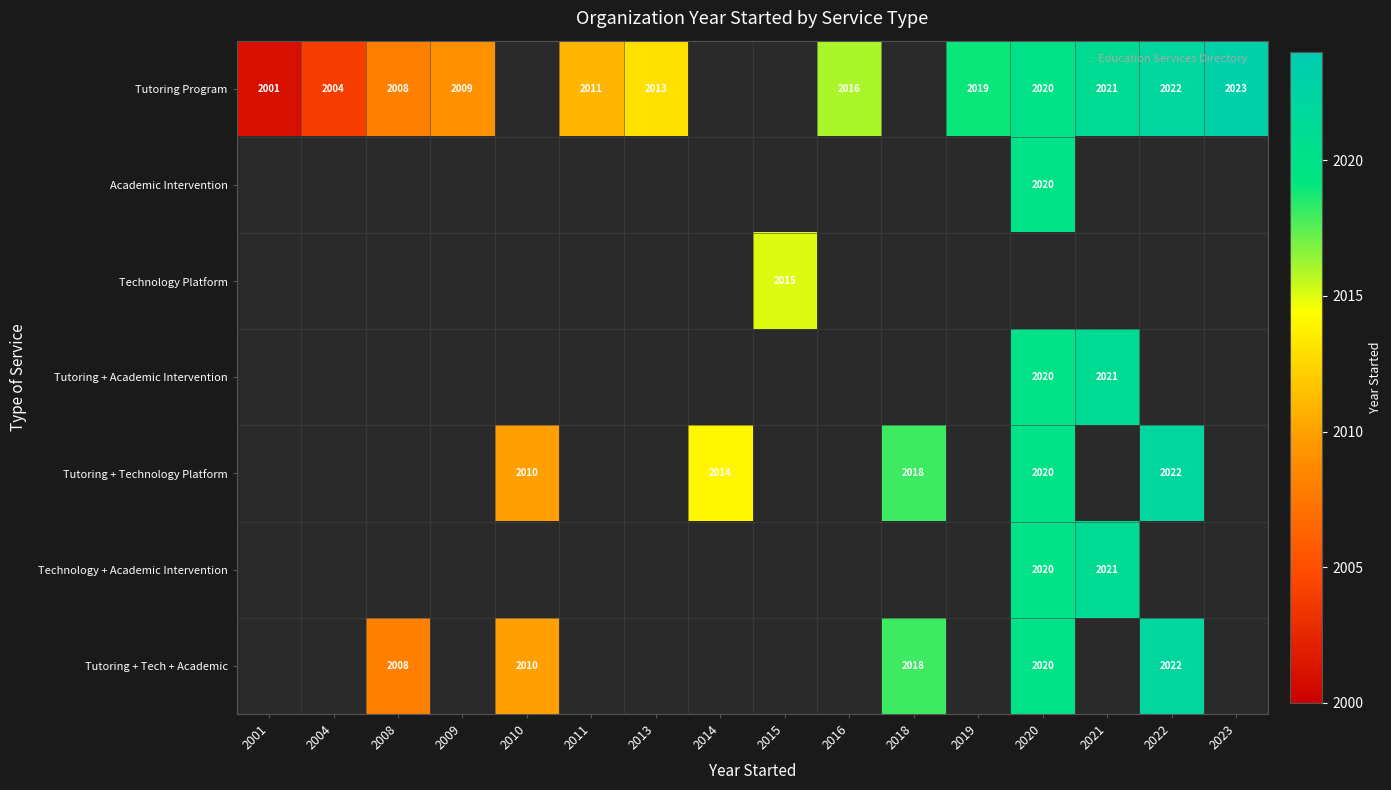

The value of Tutoring + Academic Intervention at 2021 is 946. True or false?

False